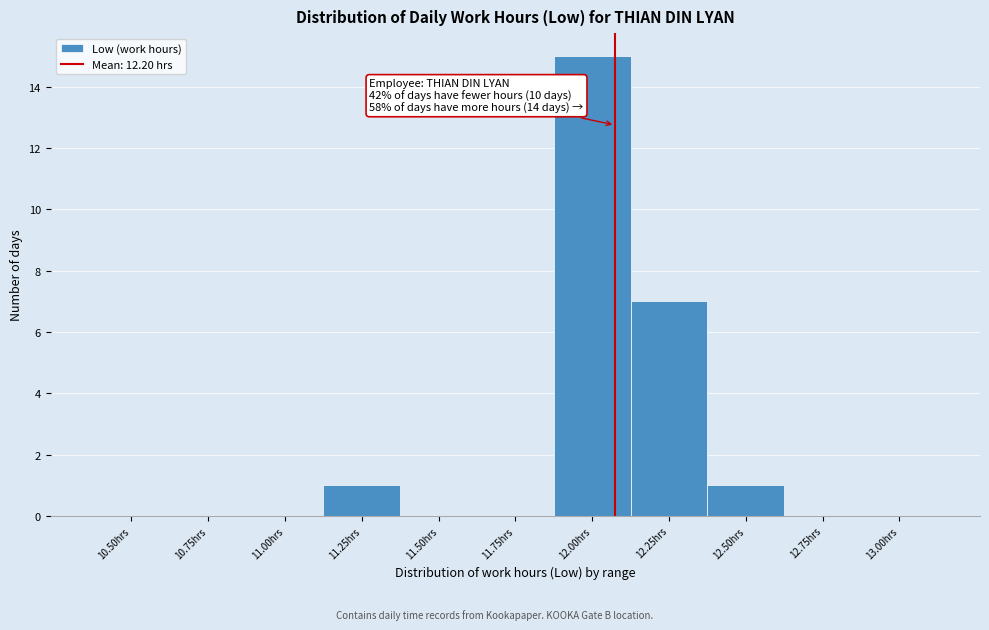

Reading right to left, list all the values displayed in this chart.

13.00hrs=0	12.75hrs=0	12.50hrs=1	12.25hrs=7	12.00hrs=15	11.75hrs=0	11.50hrs=0	11.25hrs=1	11.00hrs=0	10.75hrs=0	10.50hrs=0